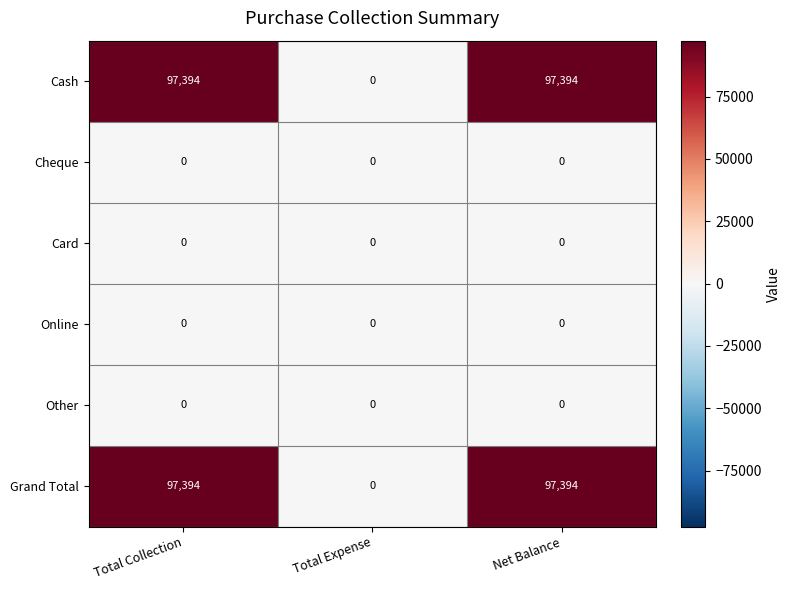

The Grand Total series shows 21667 at Total Collection. True or false?

False